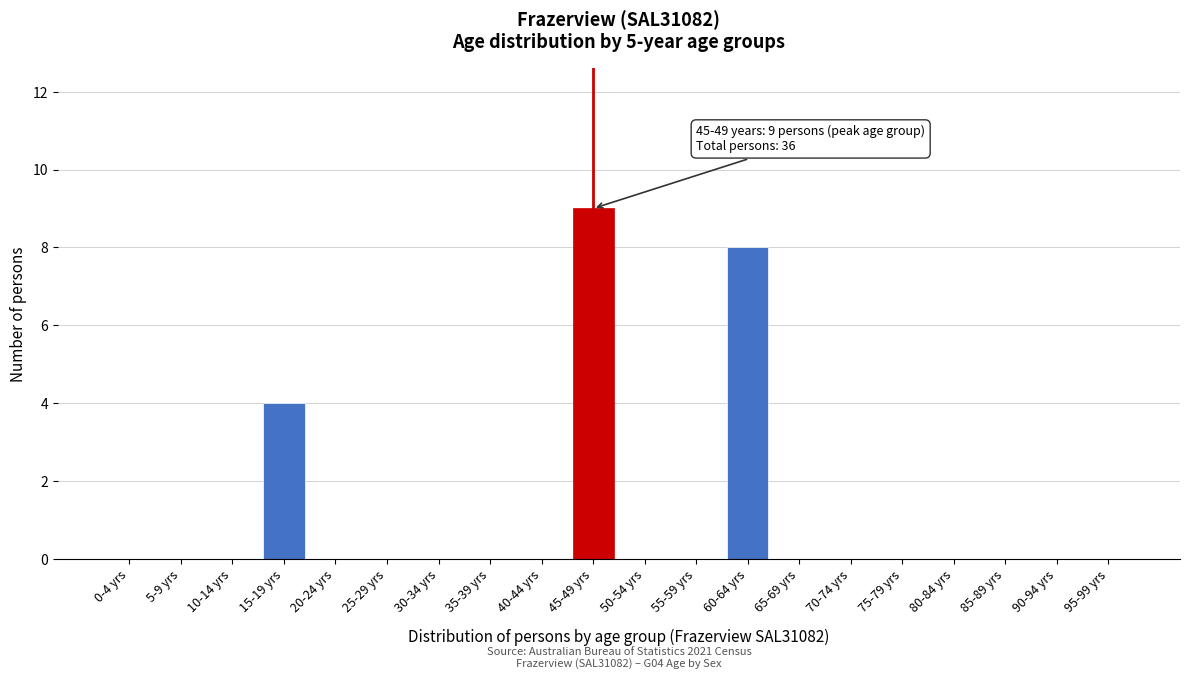

Reading left to right, extract all data points from this chart.

0-4 yrs=0	5-9 yrs=0	10-14 yrs=0	15-19 yrs=4	20-24 yrs=0	25-29 yrs=0	30-34 yrs=0	35-39 yrs=0	40-44 yrs=0	45-49 yrs=9	50-54 yrs=0	55-59 yrs=0	60-64 yrs=8	65-69 yrs=0	70-74 yrs=0	75-79 yrs=0	80-84 yrs=0	85-89 yrs=0	90-94 yrs=0	95-99 yrs=0